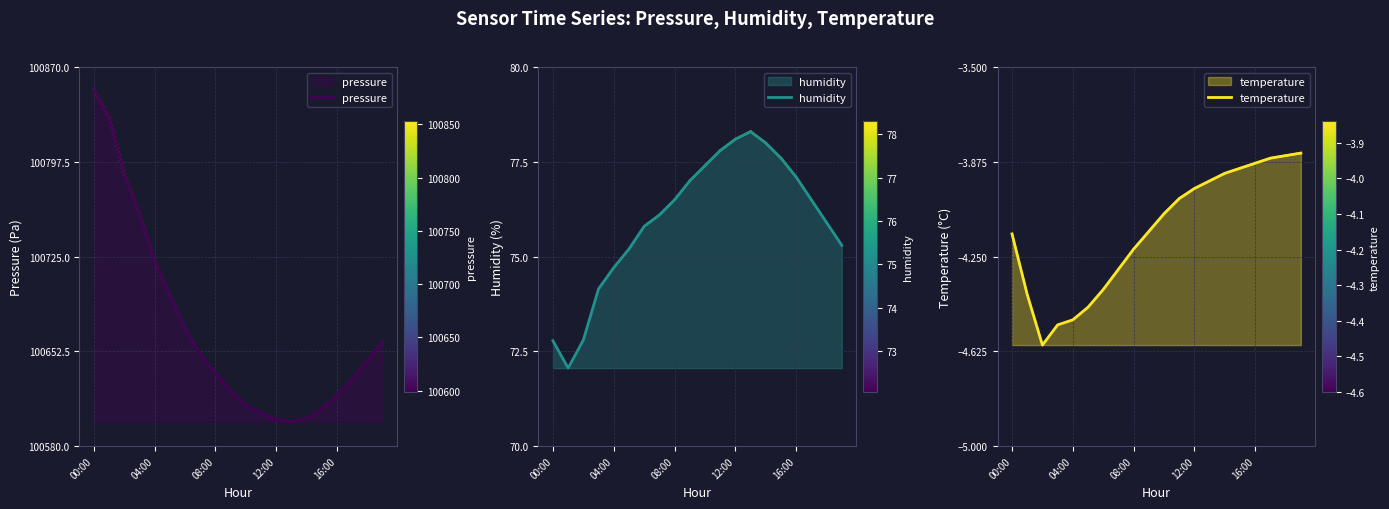

Does the chart display data point markers on the line(s)?

No